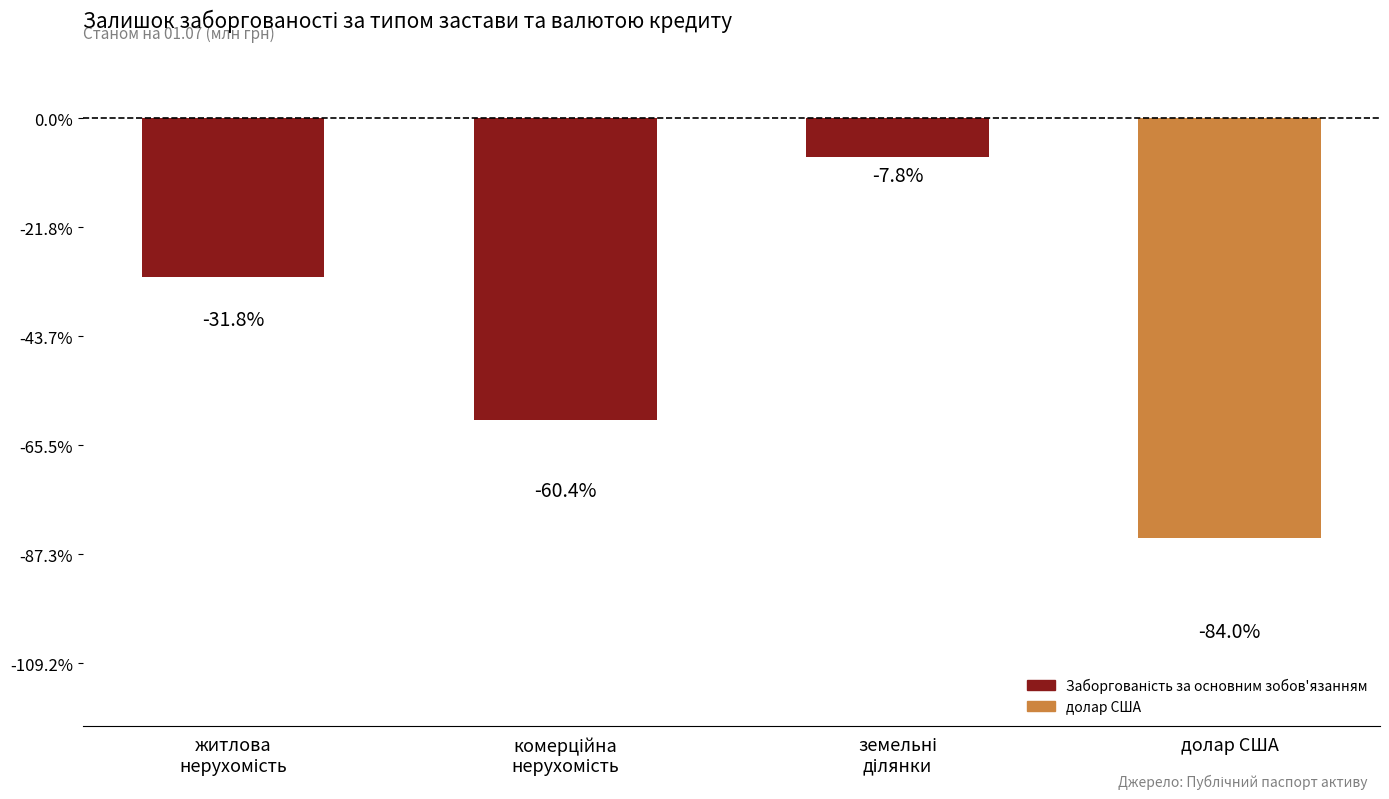

Does the chart contain any negative values?

Yes